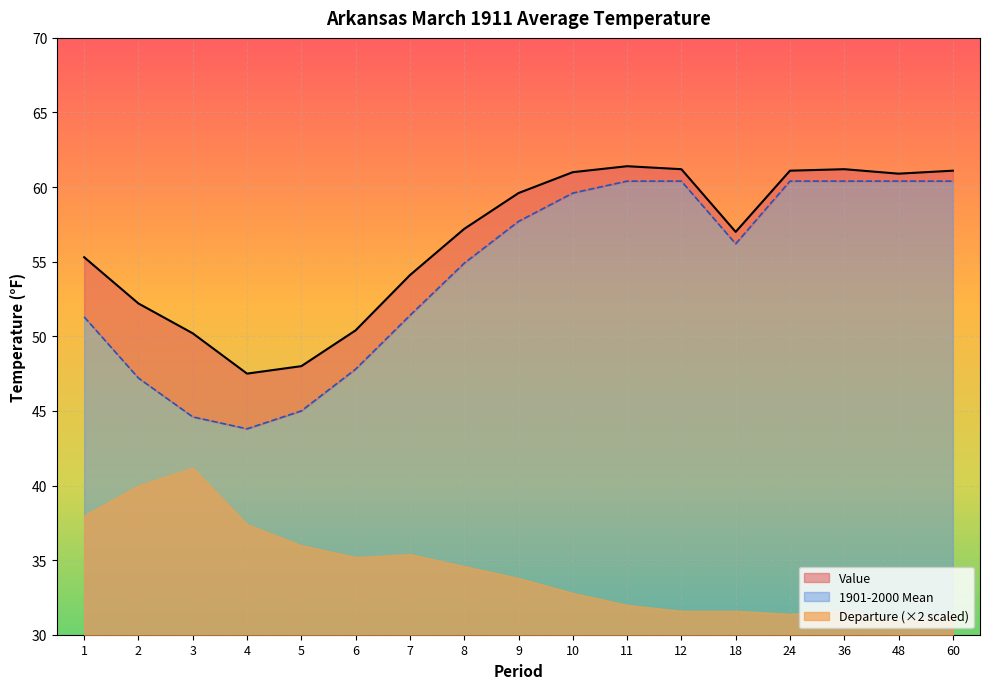

Does the chart display data point markers on the line(s)?

No